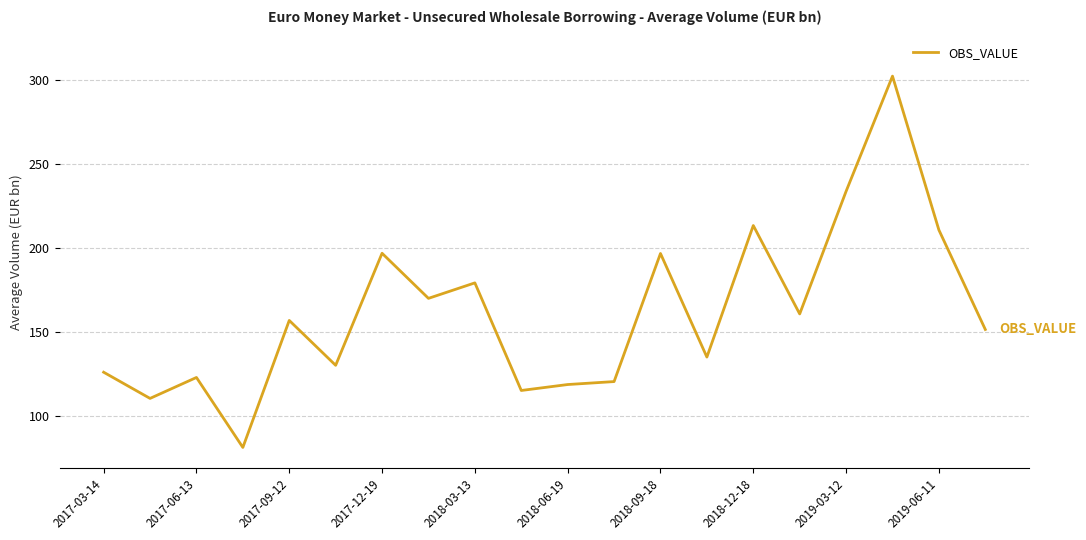

True or false: the data has more than 0 interior local peaks.

True